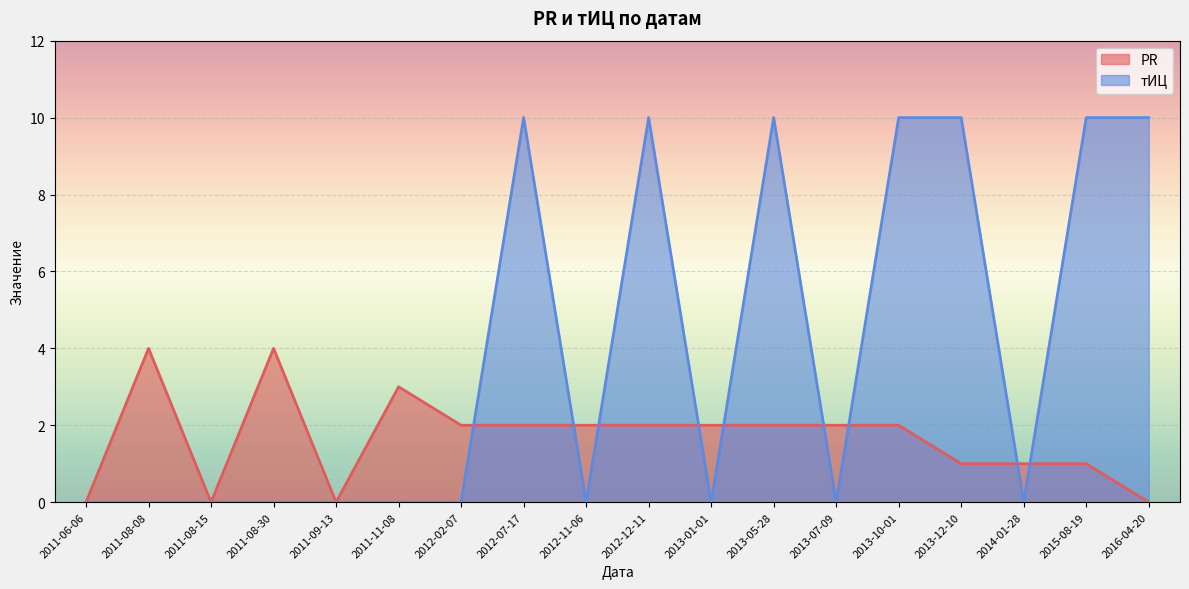

What is the sum of the PR values at 2012-07-17 and 2016-04-20?

2